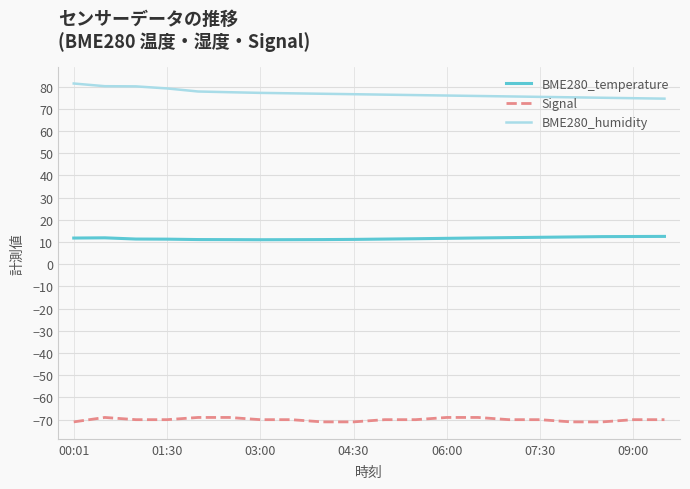

What is the lowest value of the Signal series?

-71.0